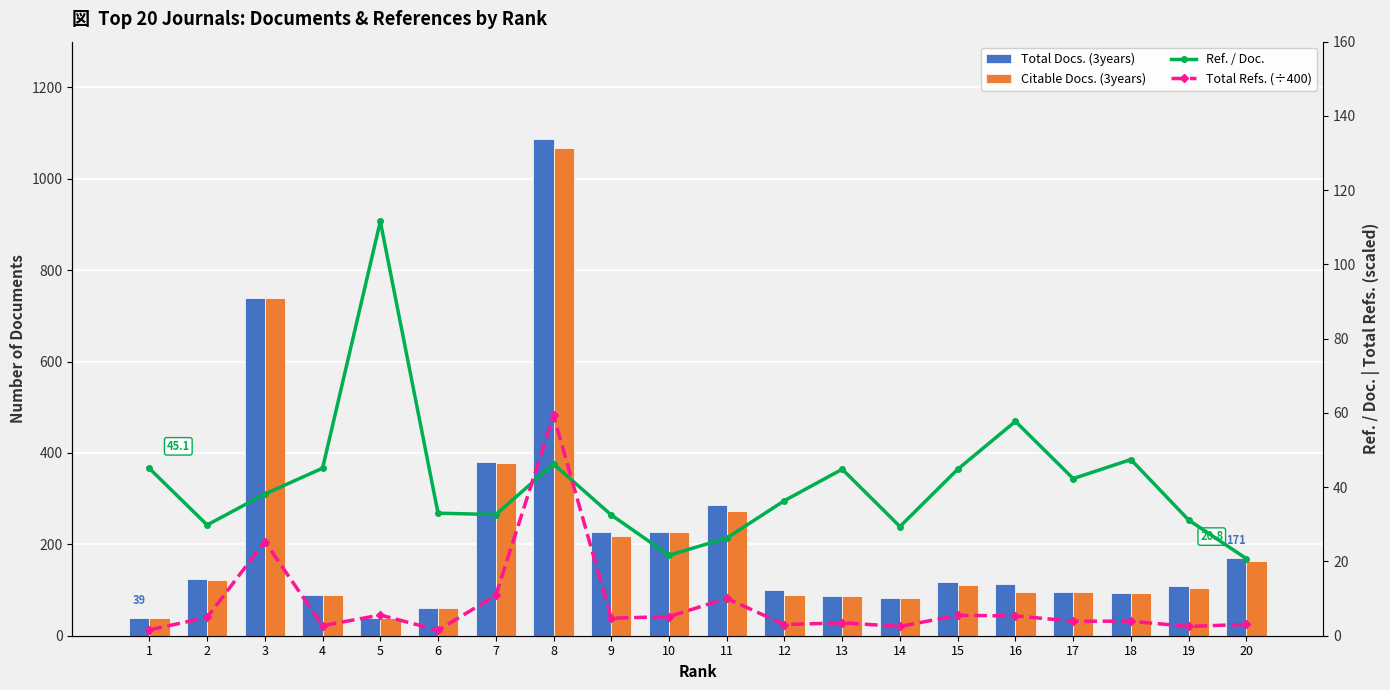

Reading right to left, extract all data points from this chart.

Total Docs. (3years): 171.0	108.0	94.0	96.0	114.0	118.0	83.0	88.0	101.0	287.0	227.0	228.0	1086.0	380.0	60.0	39.0	89.0	740.0	125.0	39.0
Citable Docs. (3years): 163.0	105.0	94.0	96.0	95.0	110.0	83.0	88.0	90.0	274.0	227.0	219.0	1068.0	379.0	60.0	39.0	89.0	740.0	122.0	39.0
Ref. / Doc.: 20.8	31.2	47.5	42.3	57.7	44.8	29.4	44.8	36.4	26.3	21.7	32.5	46.2	32.6	33.0	111.6	45.1	38.2	29.8	45.1
Total Refs. (÷400): 3.1	2.5	3.9	3.9	5.3	5.5	2.5	3.5	3.0	10.1	5.2	4.7	59.3	10.9	1.5	5.6	2.7	25.4	4.9	1.6